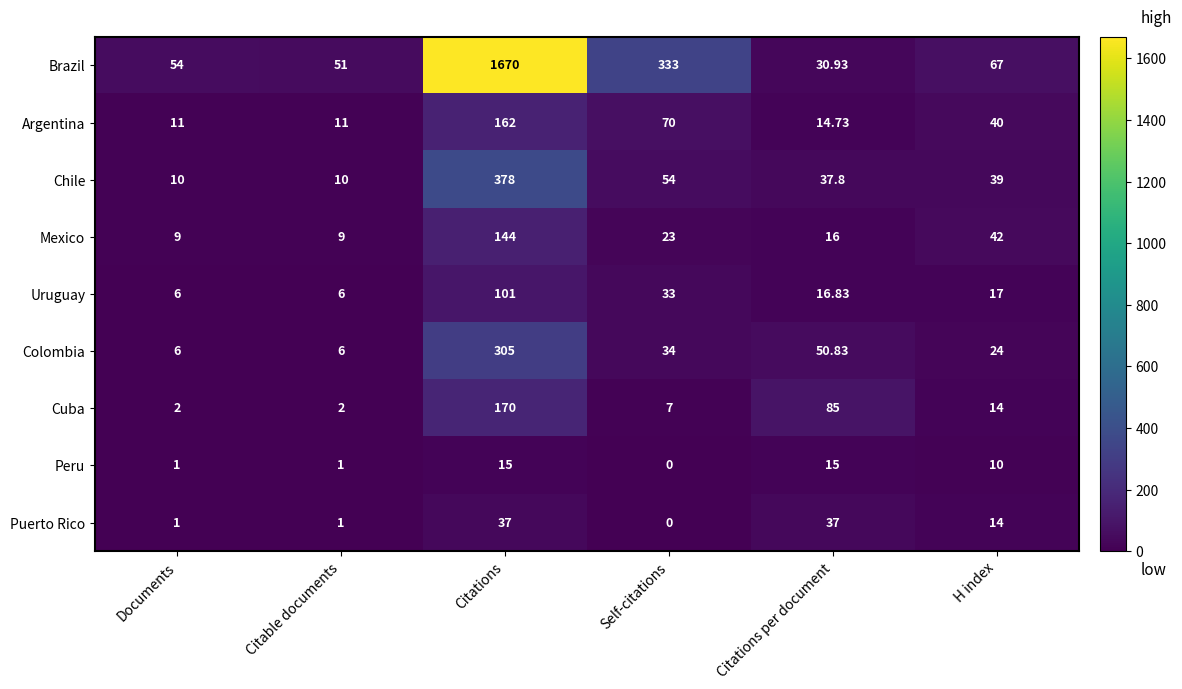

Is the value of Chile at H index greater than the value of Puerto Rico at Citations?

Yes